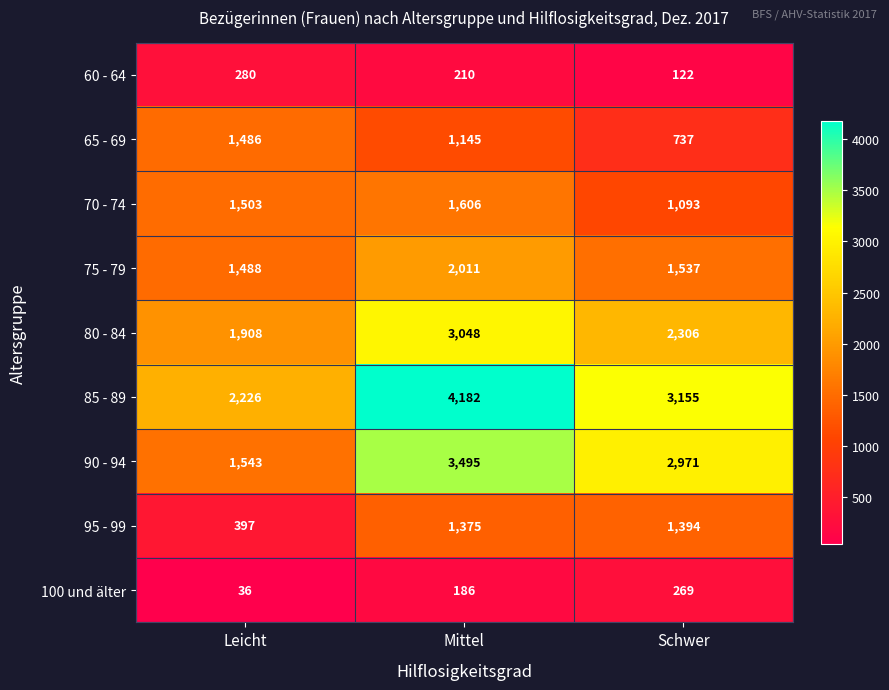

How many categories are shown in the chart?

3